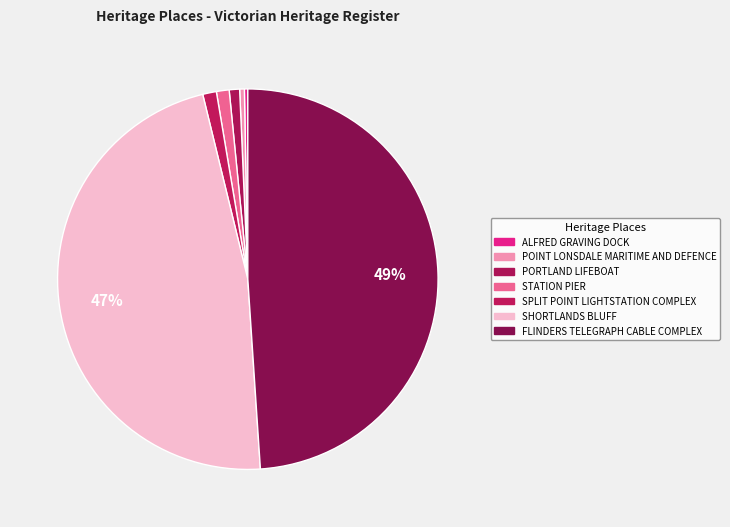

Which category has the biggest portion of the pie?

FLINDERS TELEGRAPH CABLE COMPLEX